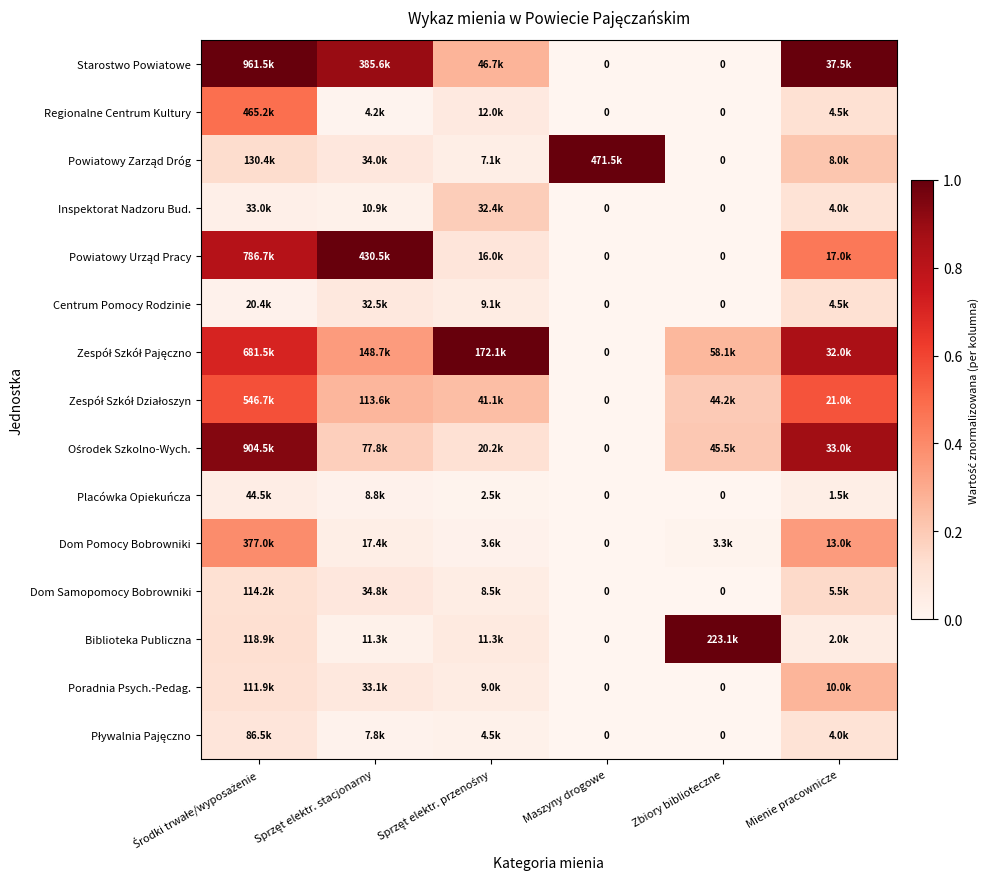

The value of Centrum Pomocy Rodzinie at Zbiory biblioteczne is 0.0. True or false?

True